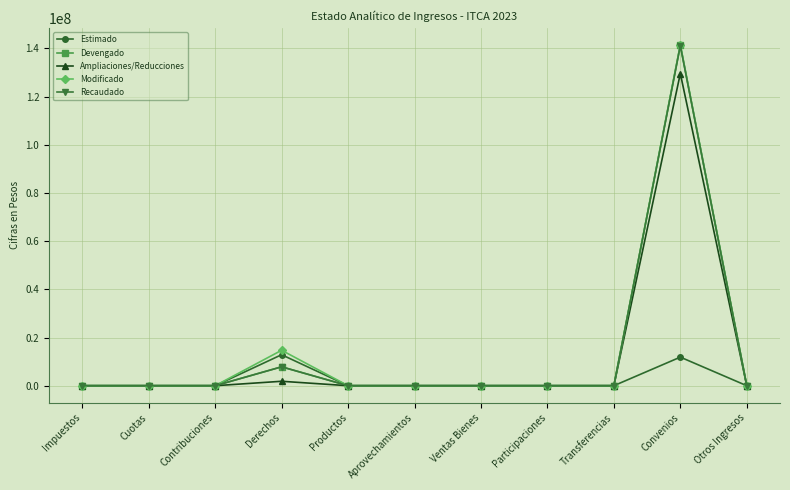

How many series are shown in this chart?

5